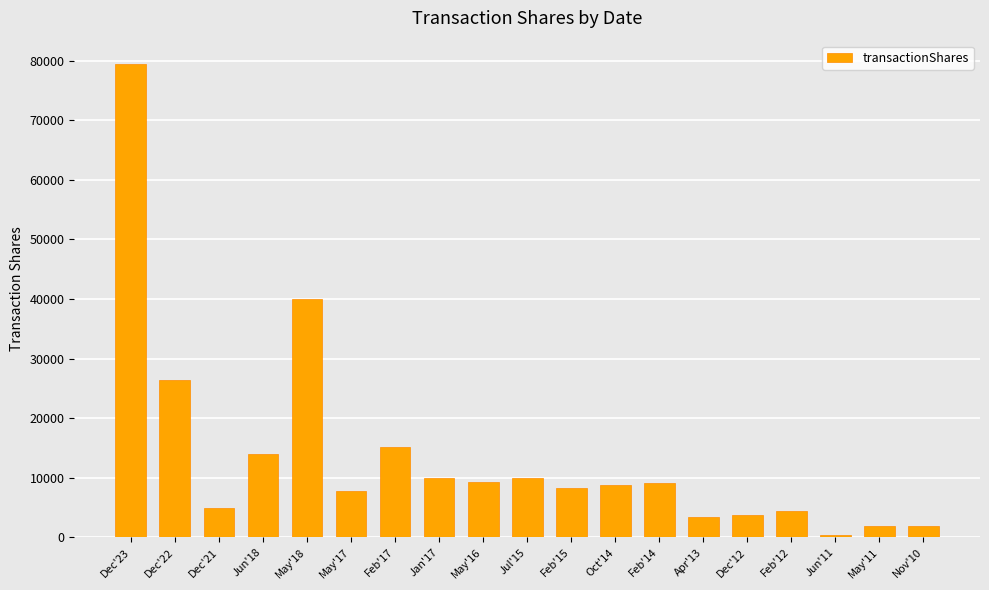

What is the difference between the maximum and minimum values?

78900